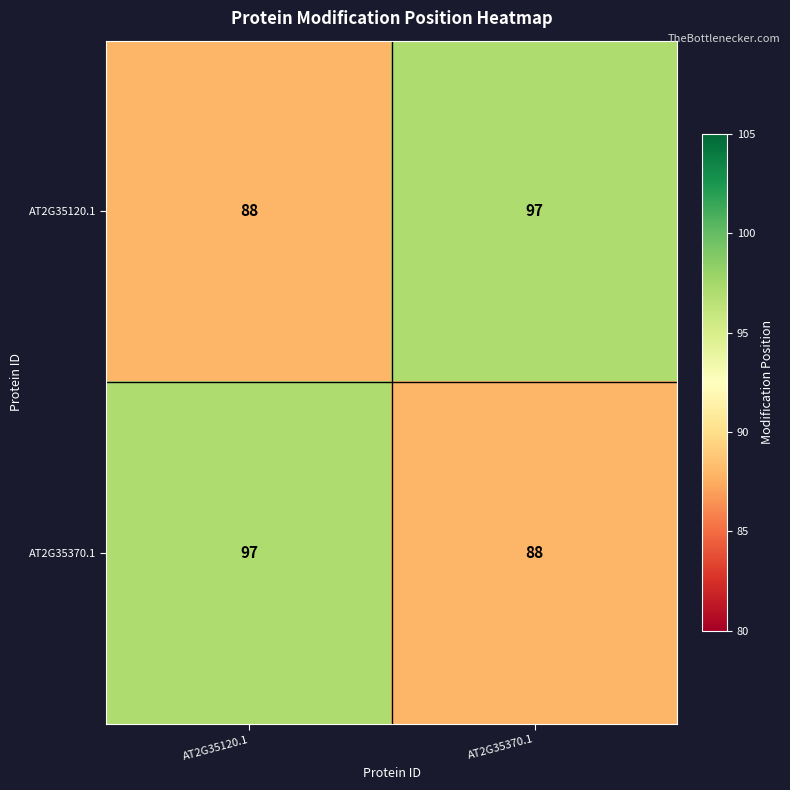

At AT2G35120.1, list the series in order from smallest to largest.

AT2G35120.1, AT2G35370.1